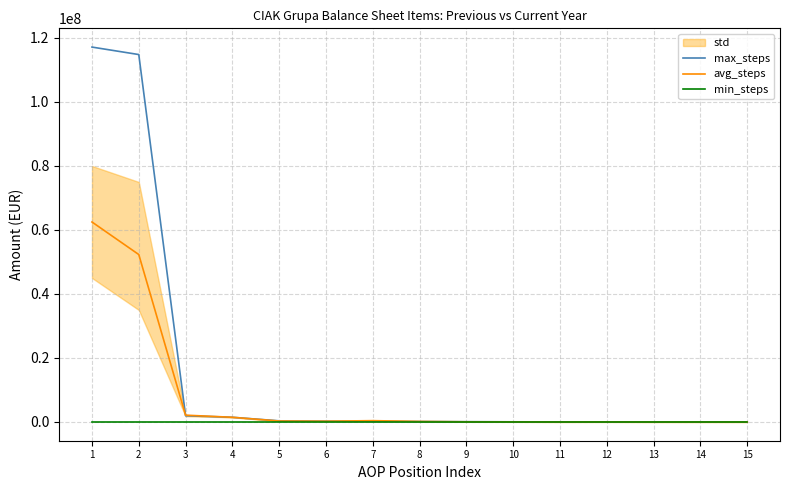

What is the spread (max minus min) of values at 4?

1465680